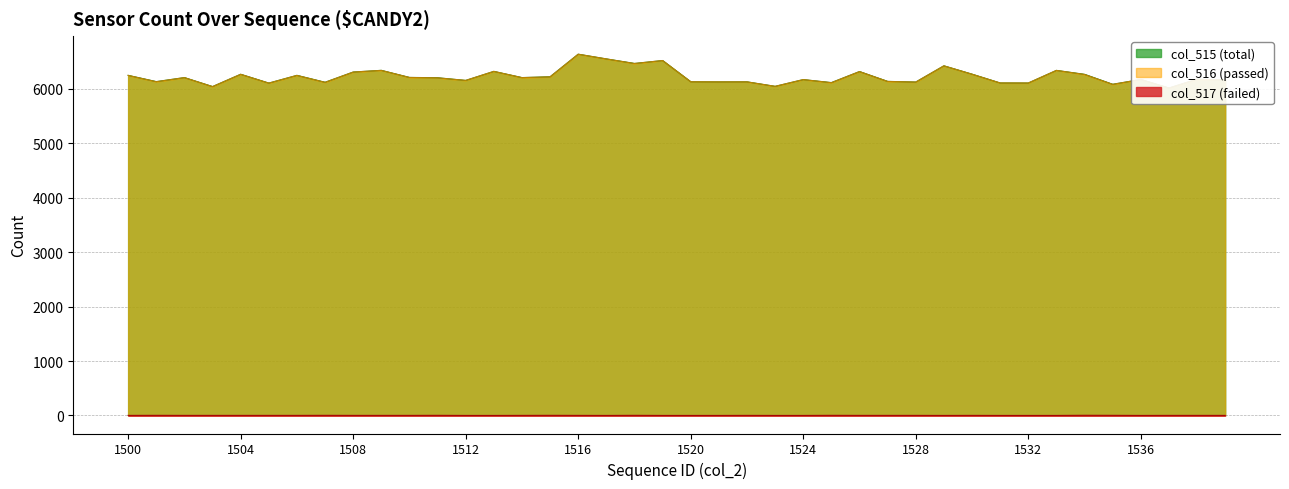

At 1528, list the series in order from smallest to largest.

col_517, col_516, col_515